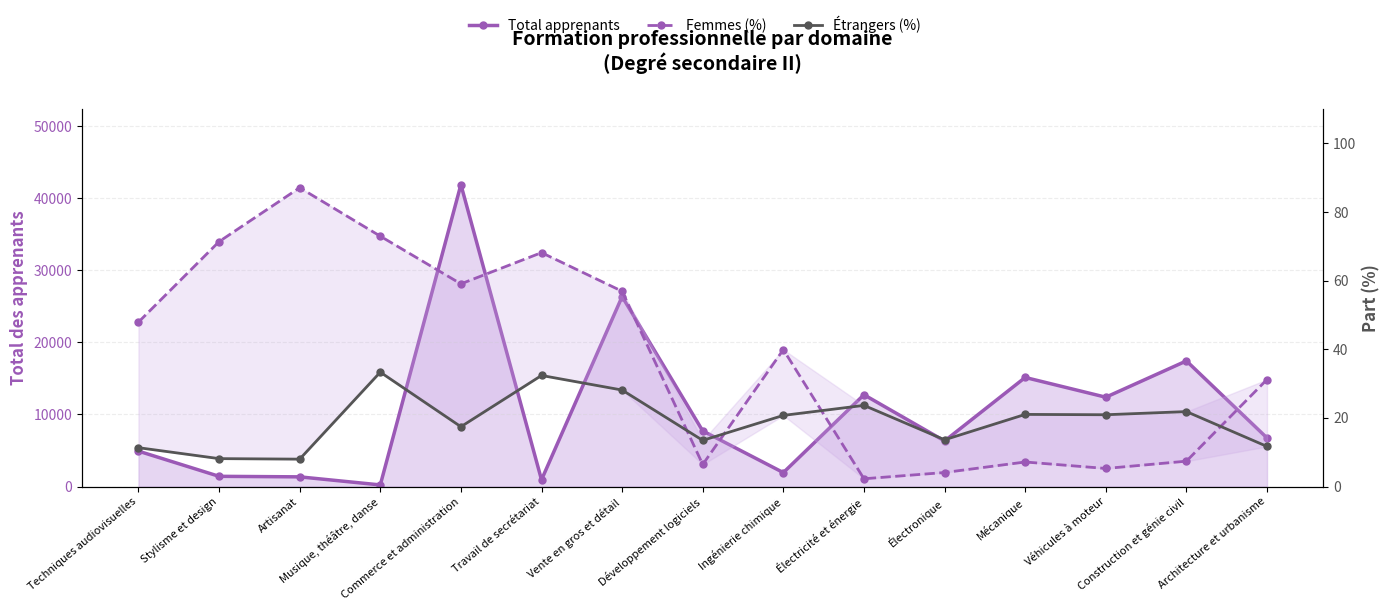

How many values in the Total apprenants series are below 6737?

7